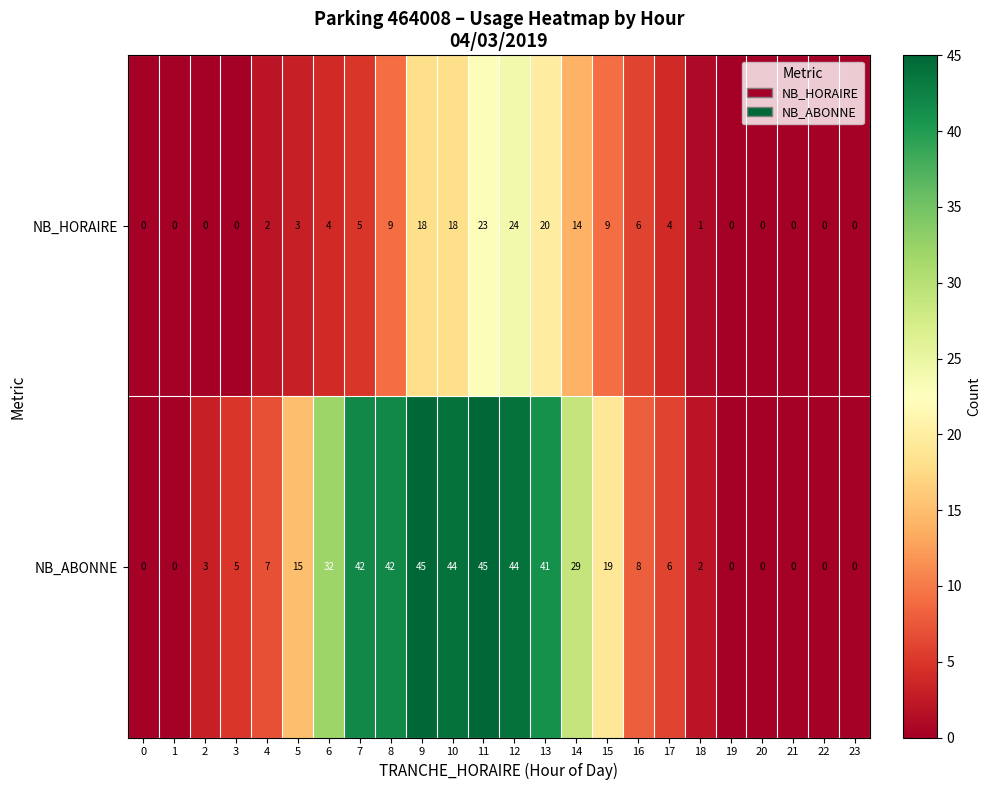

What is the difference between the highest and lowest values at 3?

5